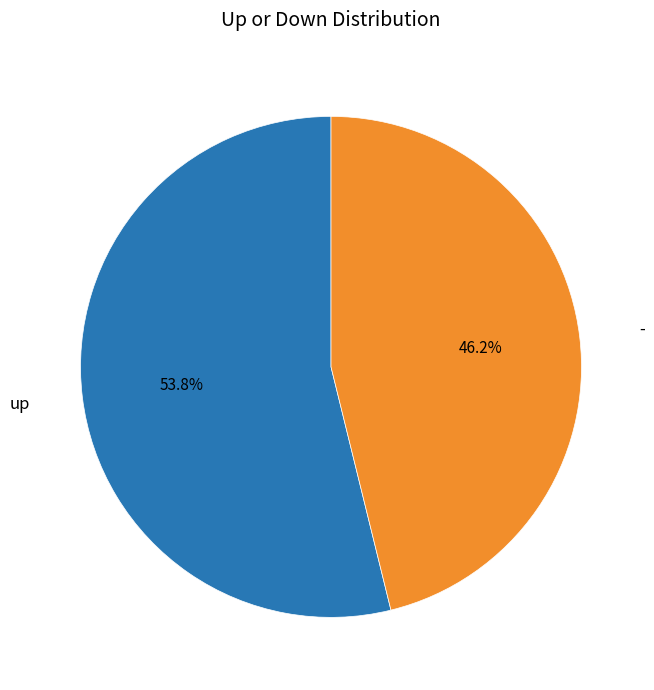

Count the number of slices in the pie.

2